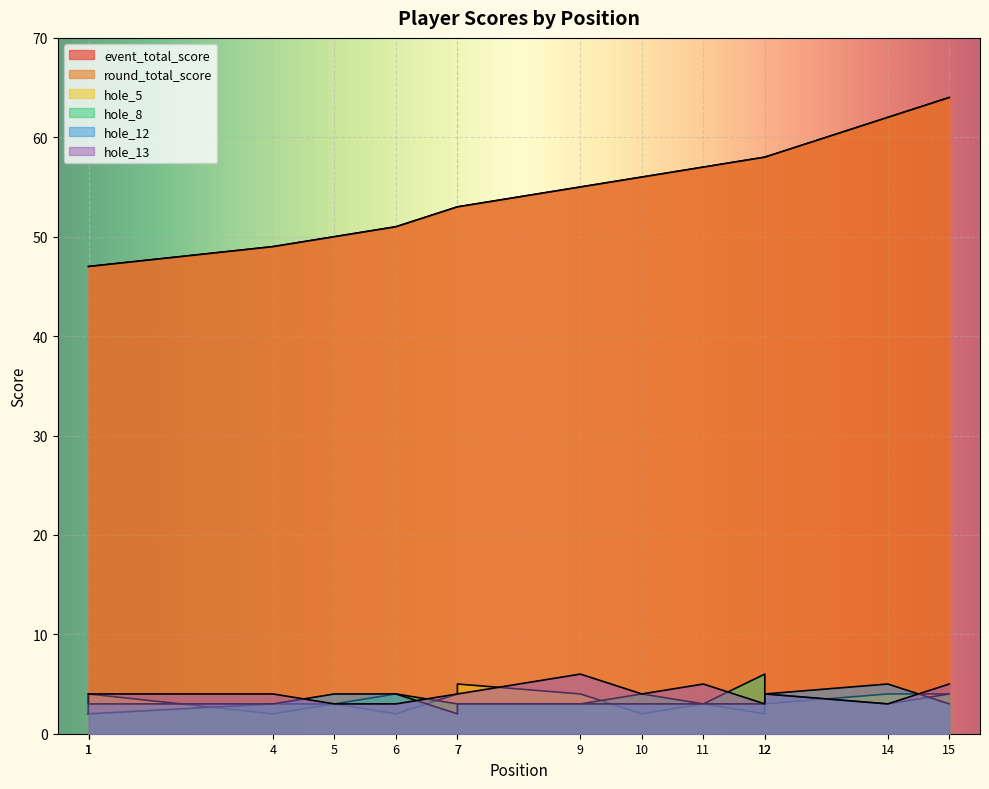

Which category has the lowest value in the round_total_score series?

1